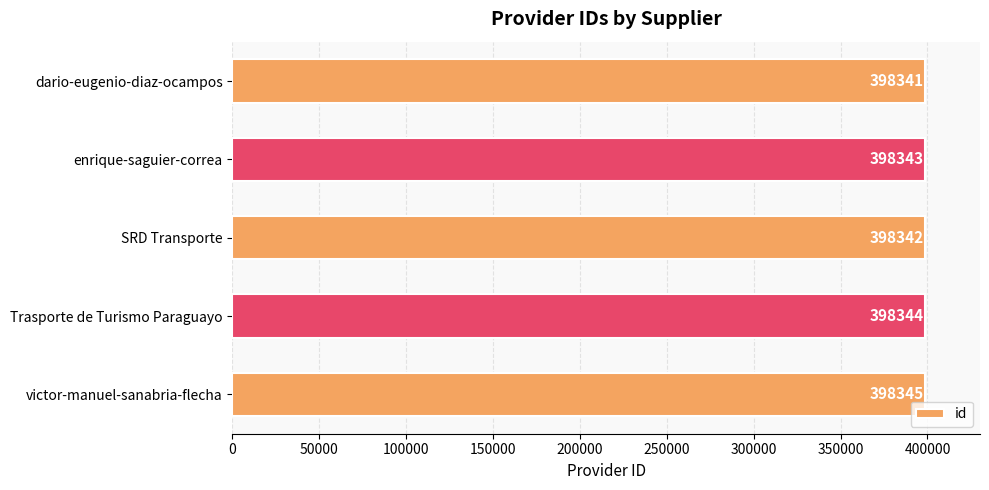

Approximately how many times larger is the value at victor-manuel-sanabria-flecha compared to Trasporte de Turismo Paraguayo?

1.0